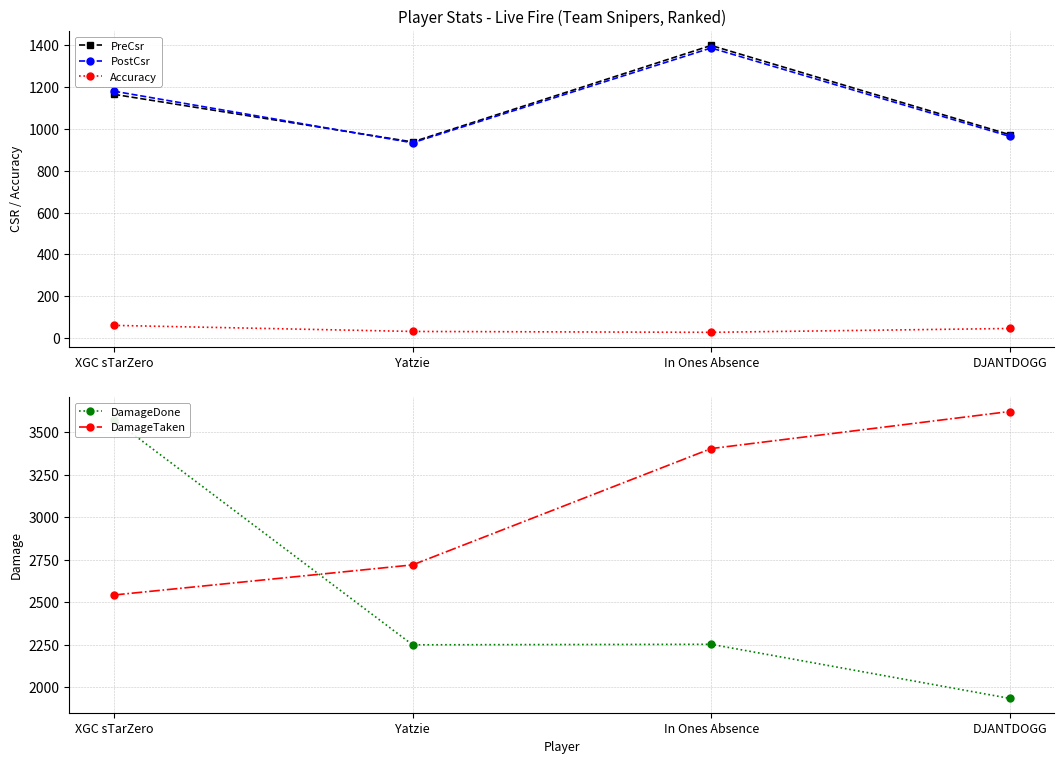

Which series has the largest range (max minus min)?

DamageDone